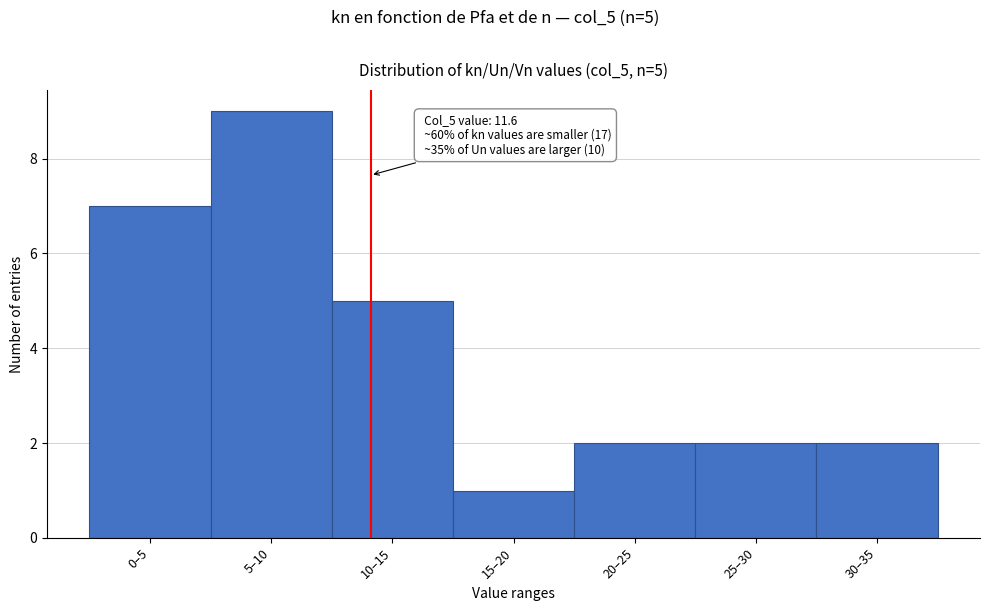

Reading right to left, transcribe all the data shown in this chart.

30–35=2	25–30=2	20–25=2	15–20=1	10–15=5	5–10=9	0–5=7